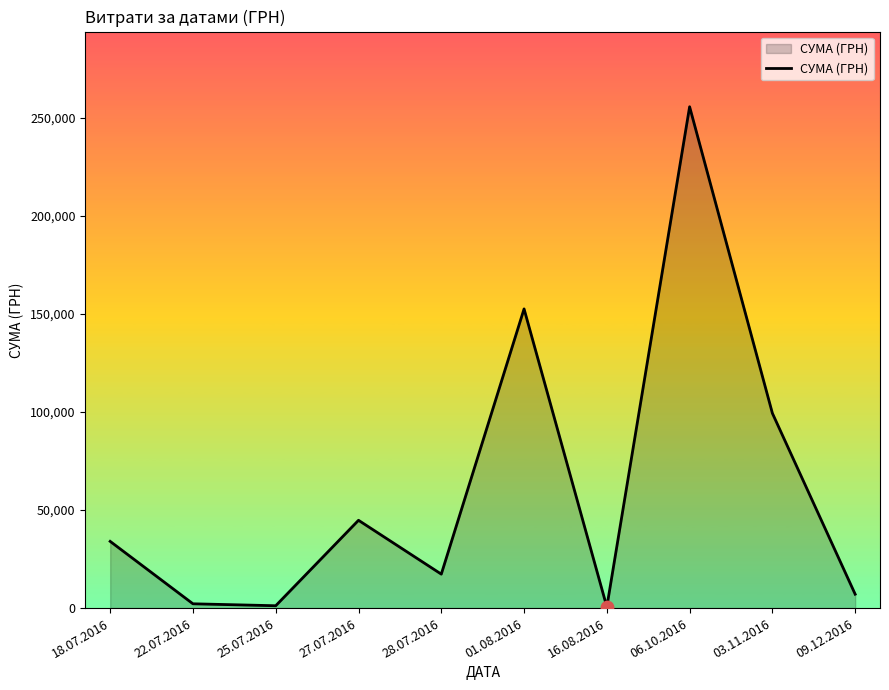

Between 18.07.2016 and 22.07.2016, which is larger?

18.07.2016